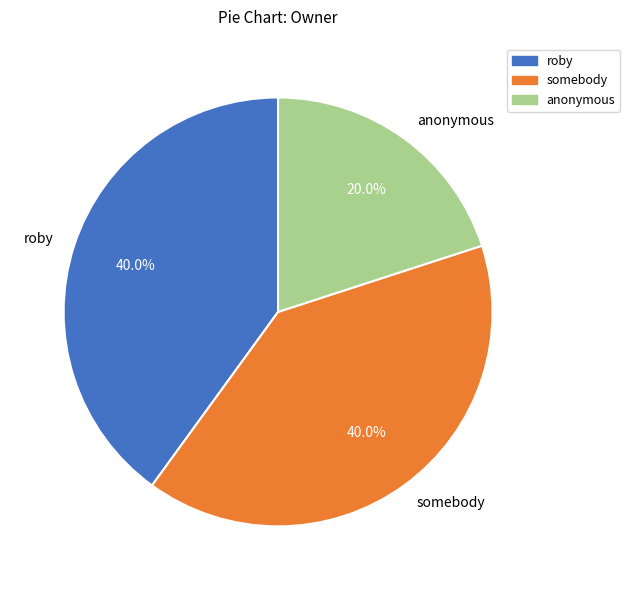

Count the number of slices in the pie.

3